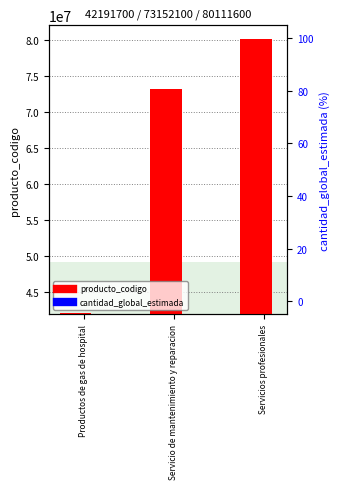

Which has a higher value, Servicio de mantenimiento y reparacion or Productos de gas de hospital?

Servicio de mantenimiento y reparacion